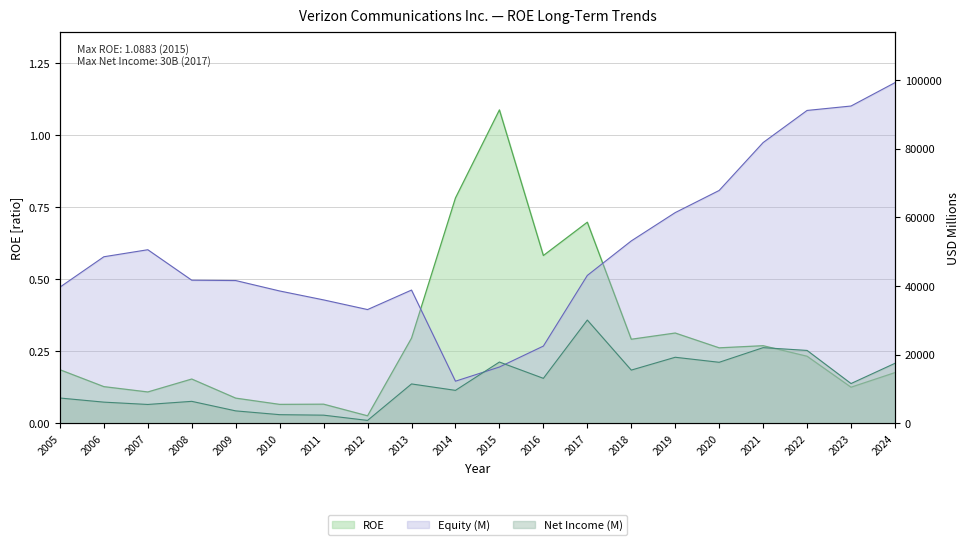

Is it true that ROE equals 0.0 at 2012?

False